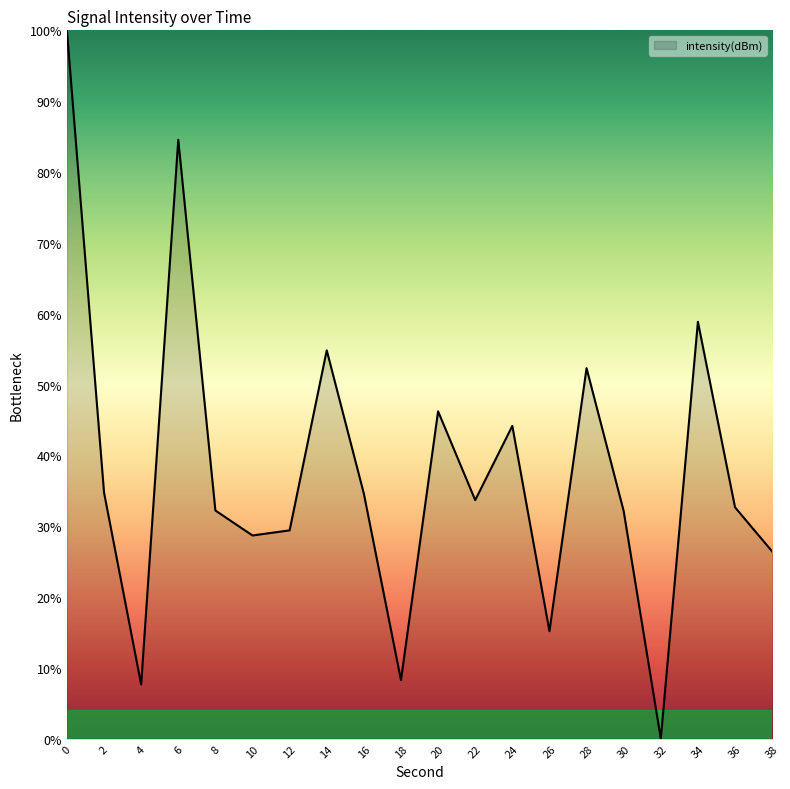

How many interior local peaks (higher than both neighbors) does the data have?

6